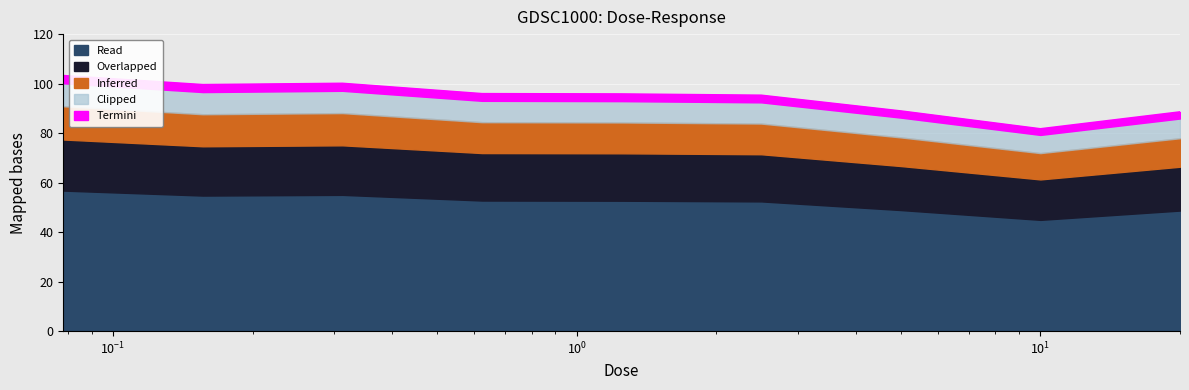

True or false: the data shows 95.8 at 1.25.

True